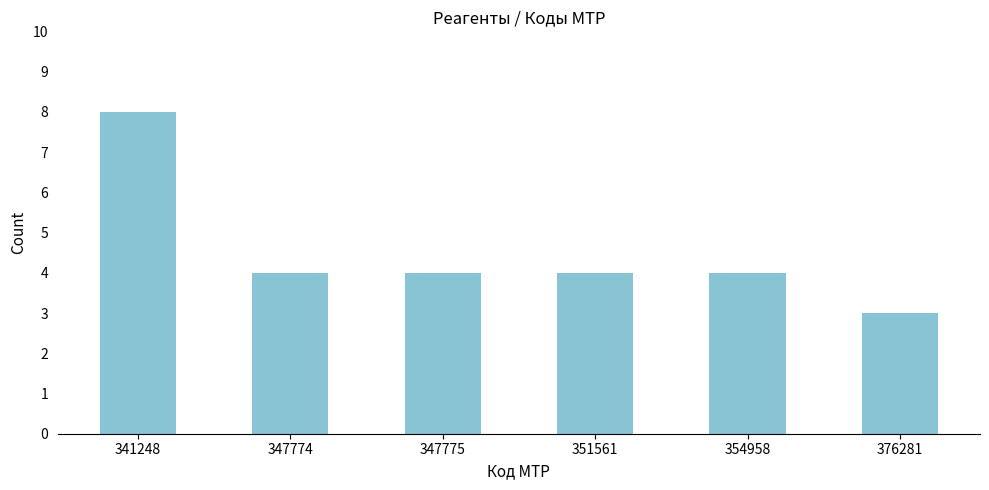

Reading right to left, extract all data points from this chart.

376281=3	354958=4	351561=4	347775=4	347774=4	341248=8